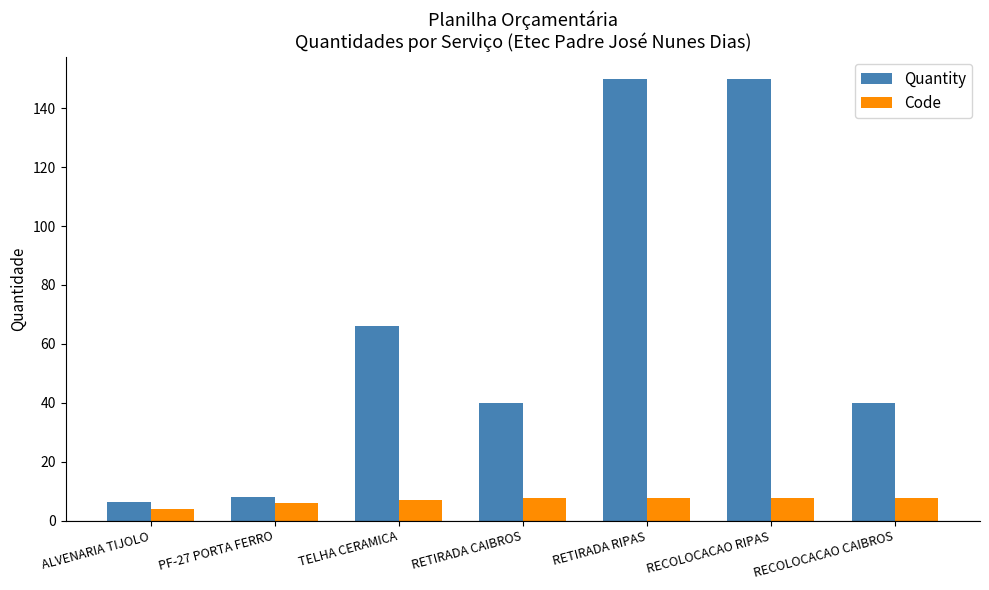

Is it true that Code equals 4.0 at ALVENARIA TIJOLO?

True